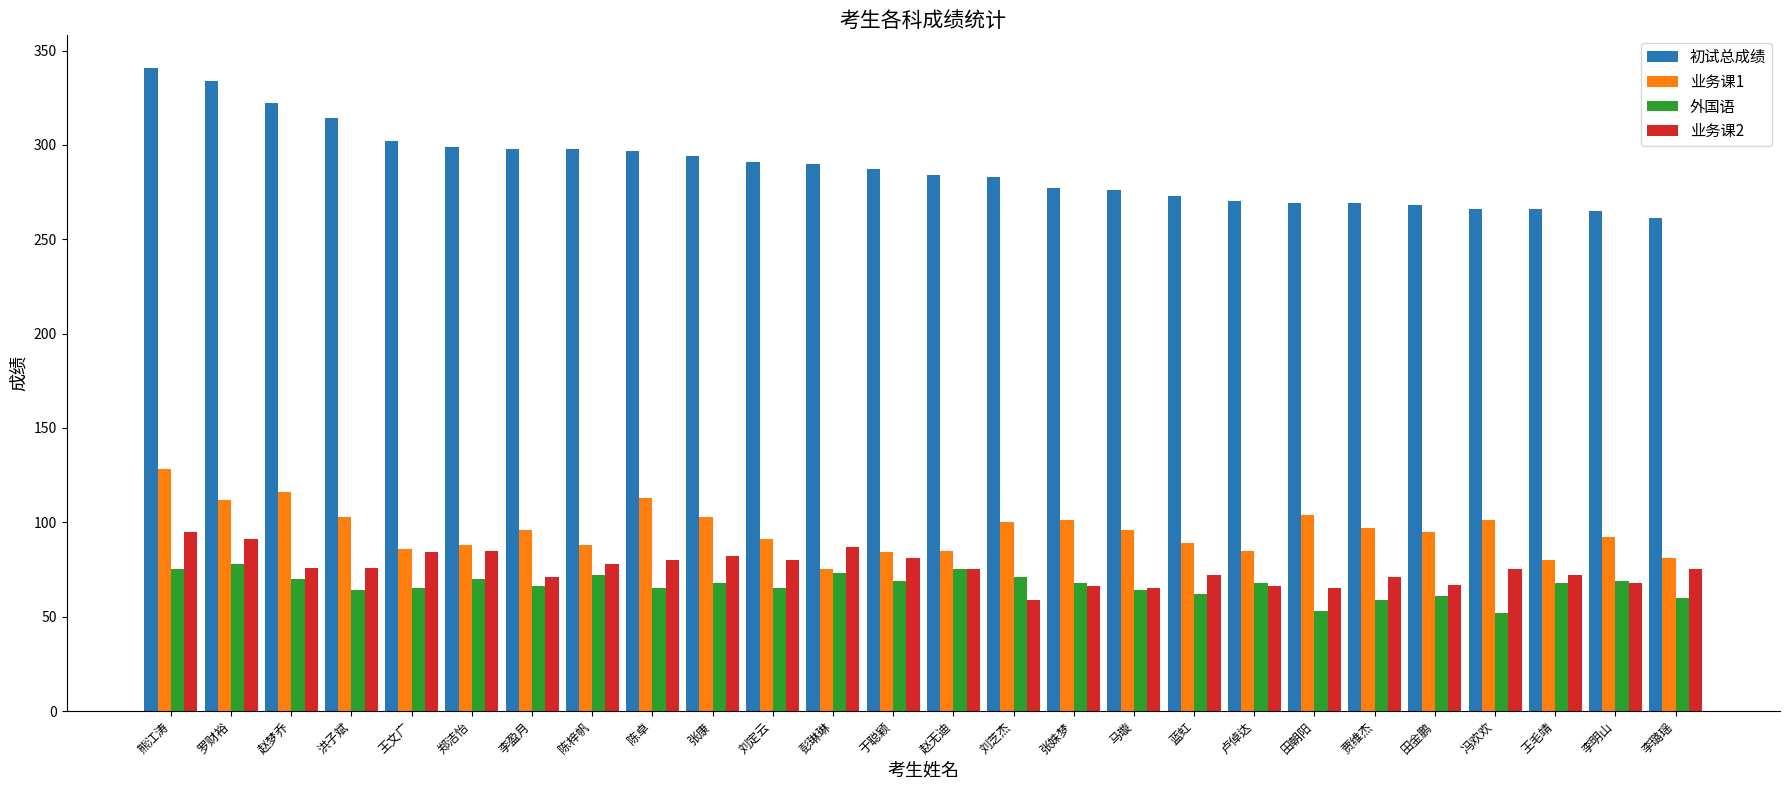

Count the number of data series in this chart.

4